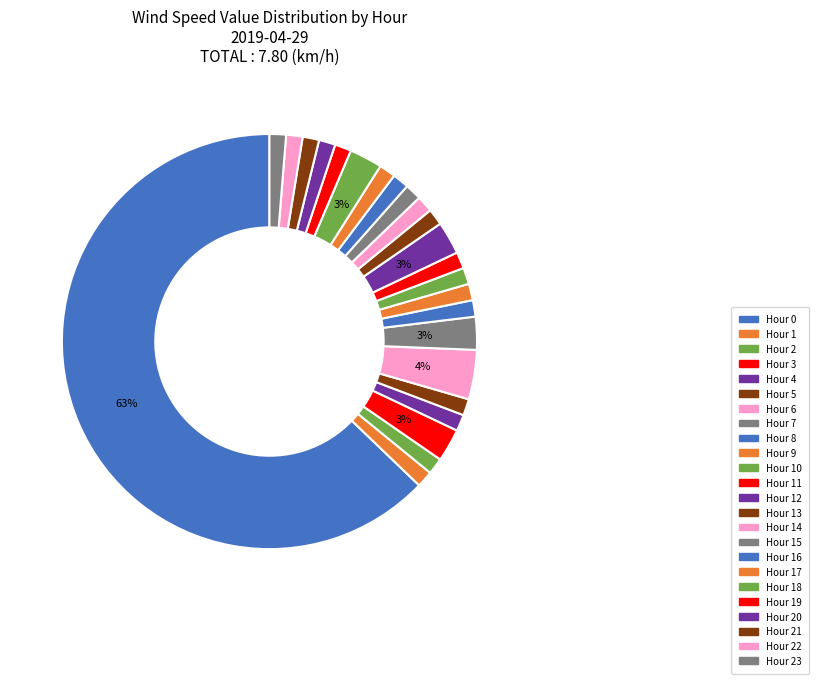

How many segments does this pie chart have?

24